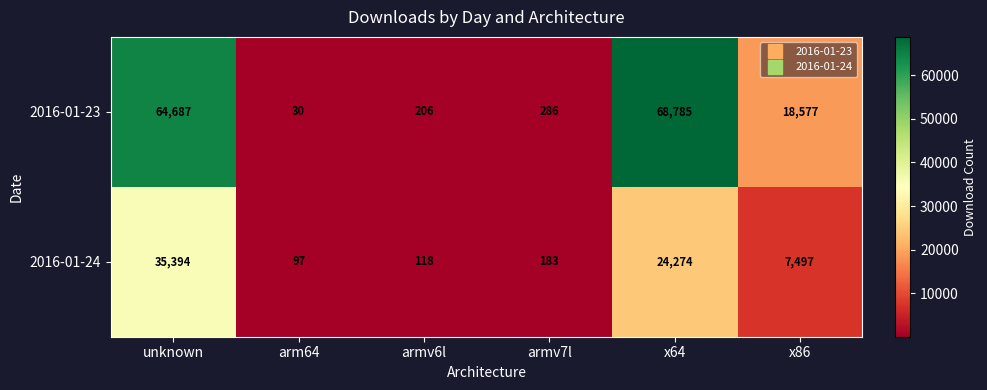

Which series has the widest spread of values?

2016-01-23